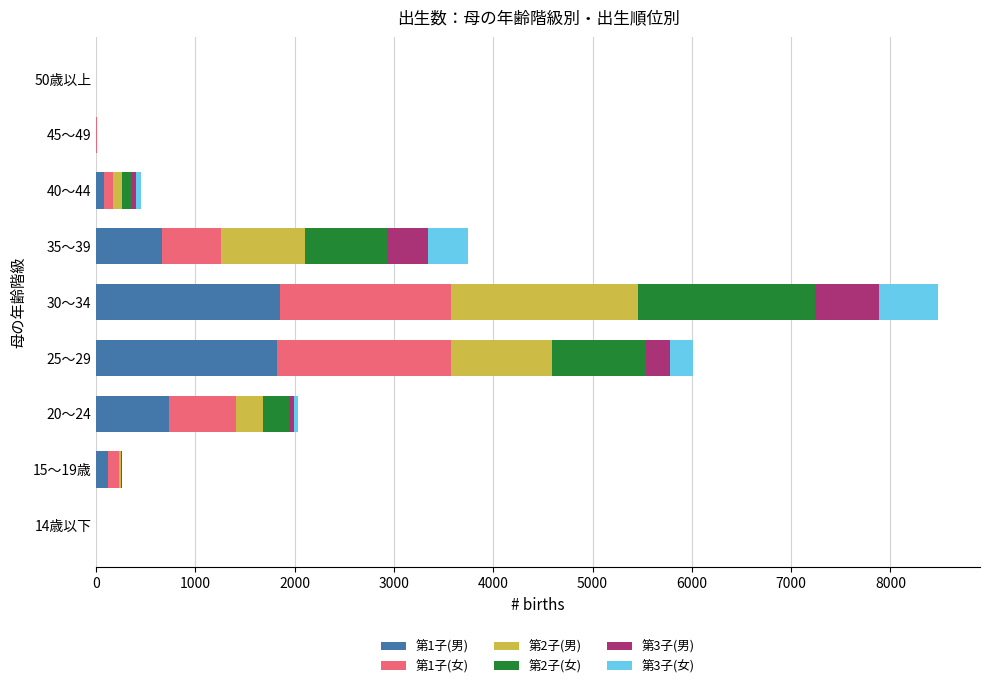

At which category is the sum across all series the highest?

30～34